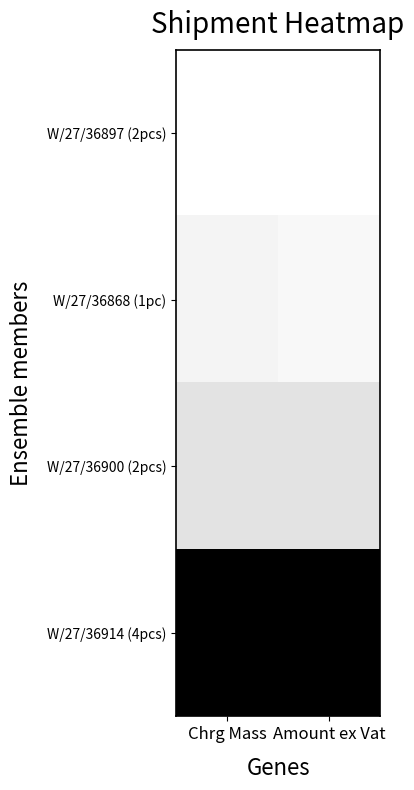

At how many categories does at least one series exceed 0?

2